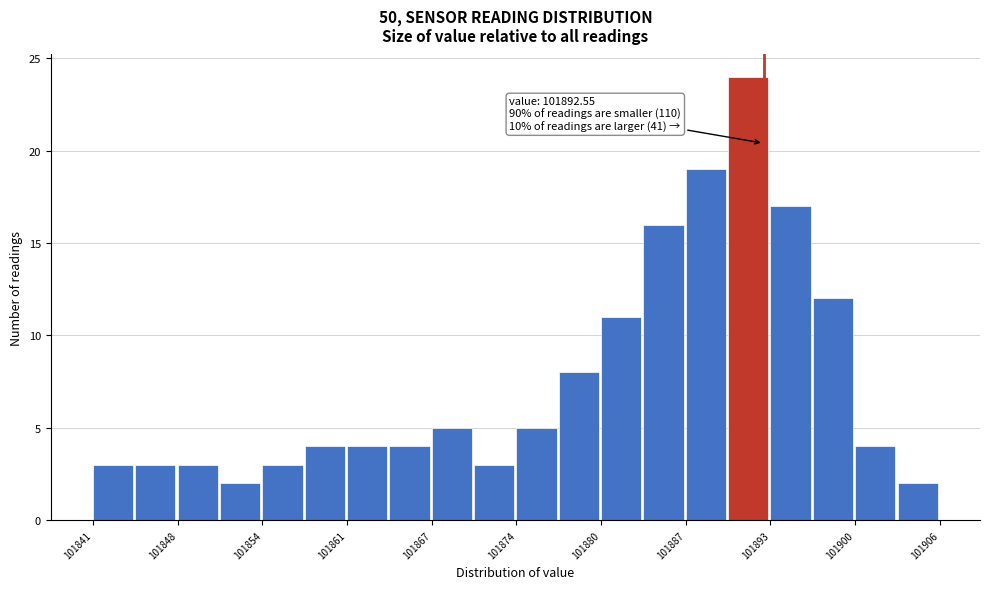

Around what value on the x-axis is the tallest bar? Give the approximate position of its centre, as read against the axis.

101891